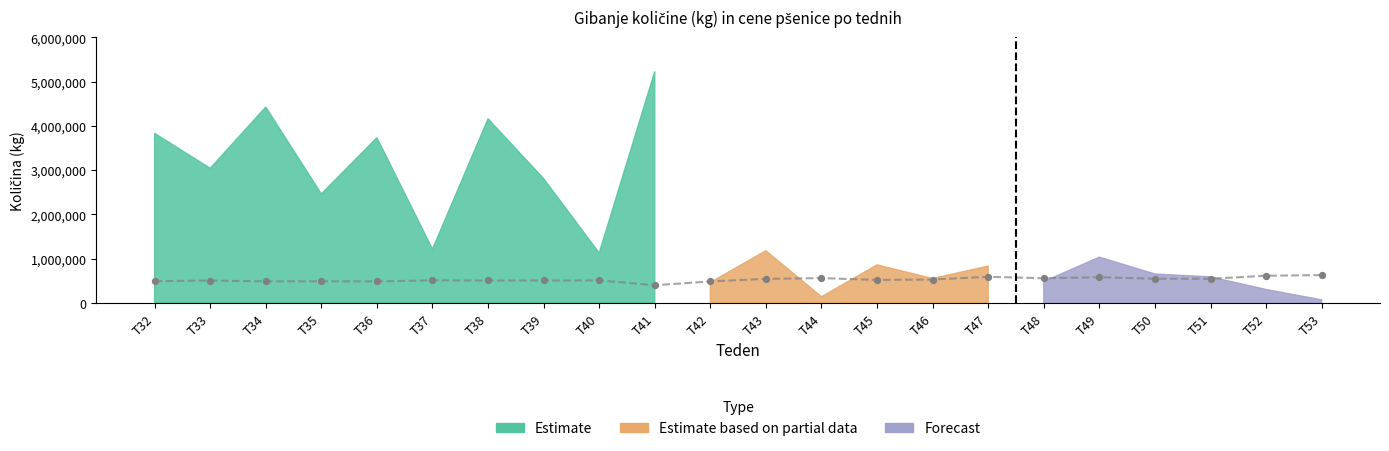

What is the change in value from T39 to T52?

+107679.3